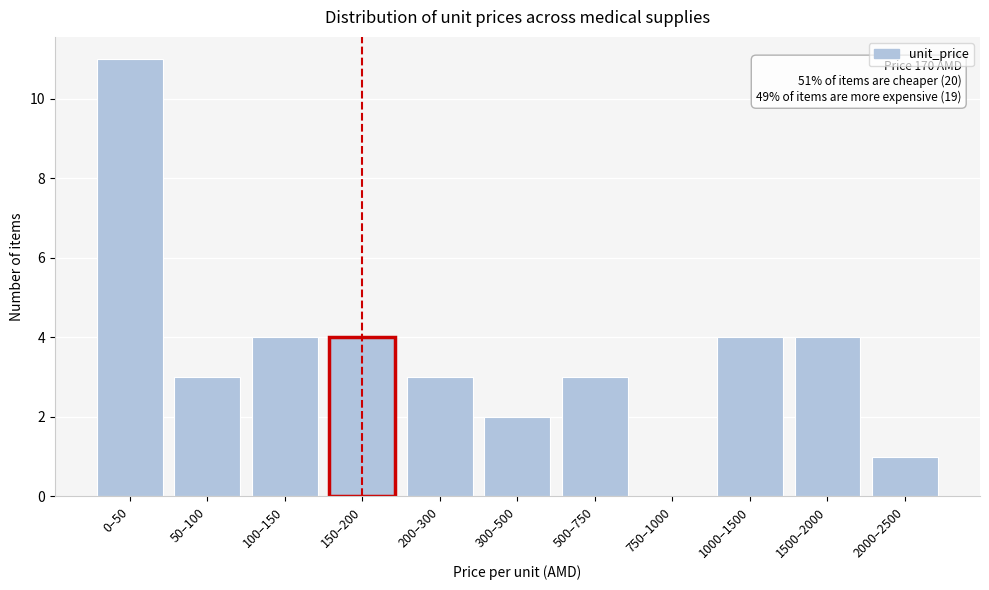

Reading left to right, extract all data points from this chart.

0–50=11	50–100=3	100–150=4	150–200=4	200–300=3	300–500=2	500–750=3	750–1000=0	1000–1500=4	1500–2000=4	2000–2500=1